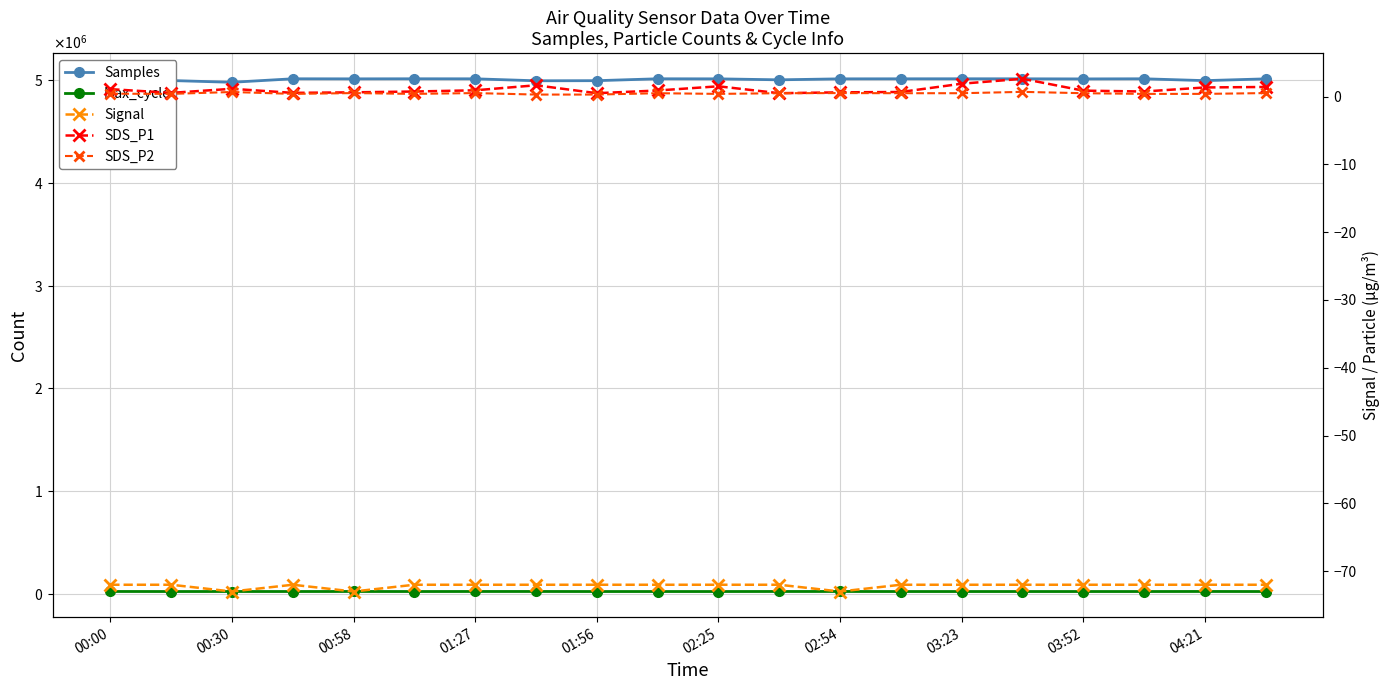

Which category has the highest value in the Samples series?

03:23